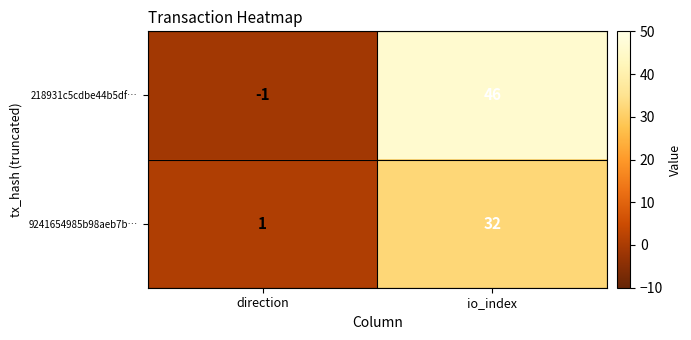

Reading left to right, what are all the values shown in this chart?

218931c5cdbe44b5df…: -1	46
9241654985b98aeb7b…: 1	32